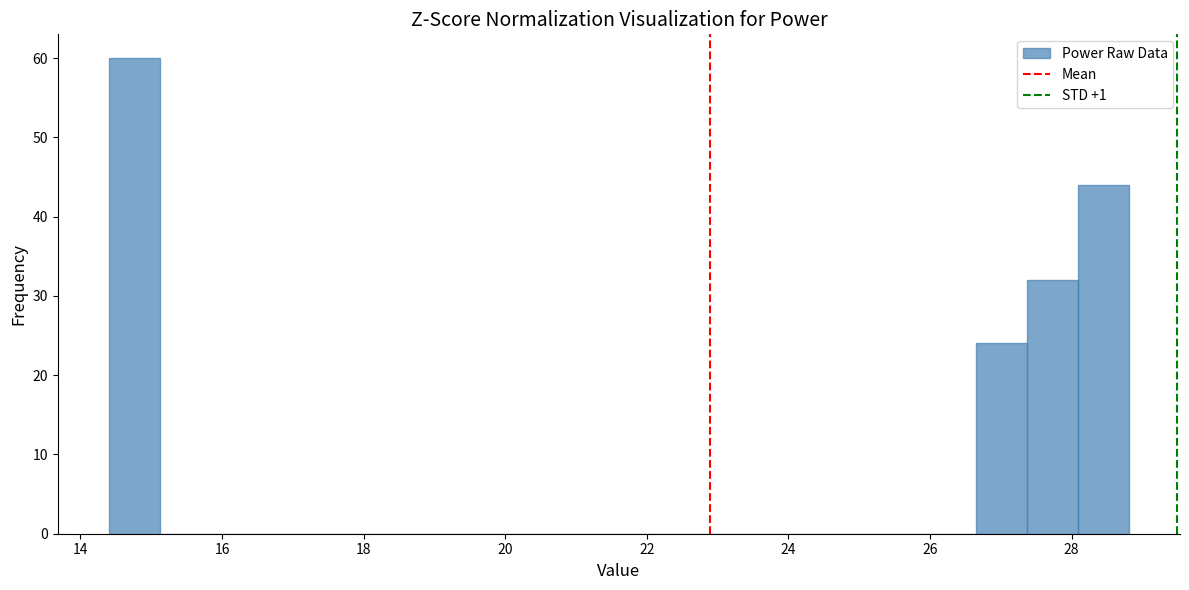

Around what value on the x-axis is the tallest bar? Give the approximate position of its centre, as read against the axis.

14.8